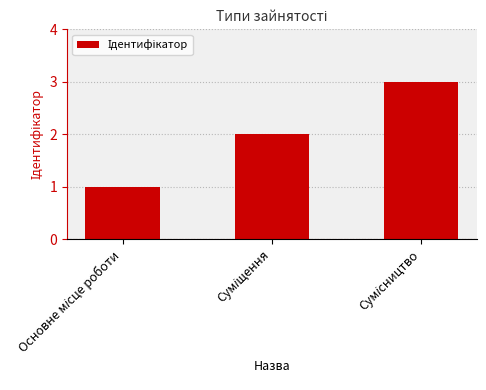

What is the sum of all values?

6